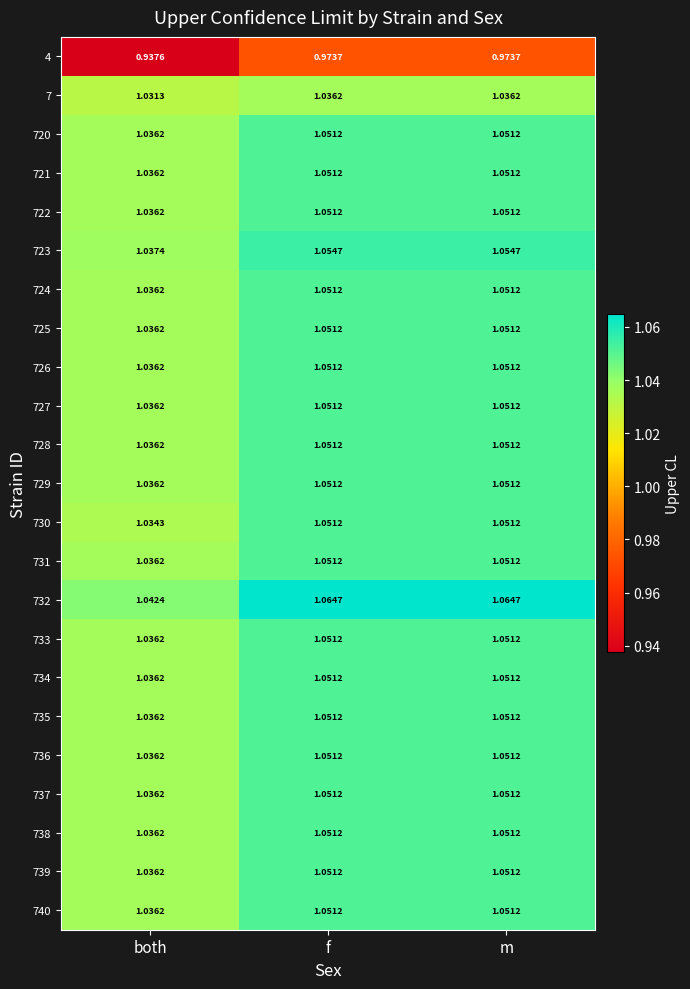

Where is 4 nearest to the value 0?

both